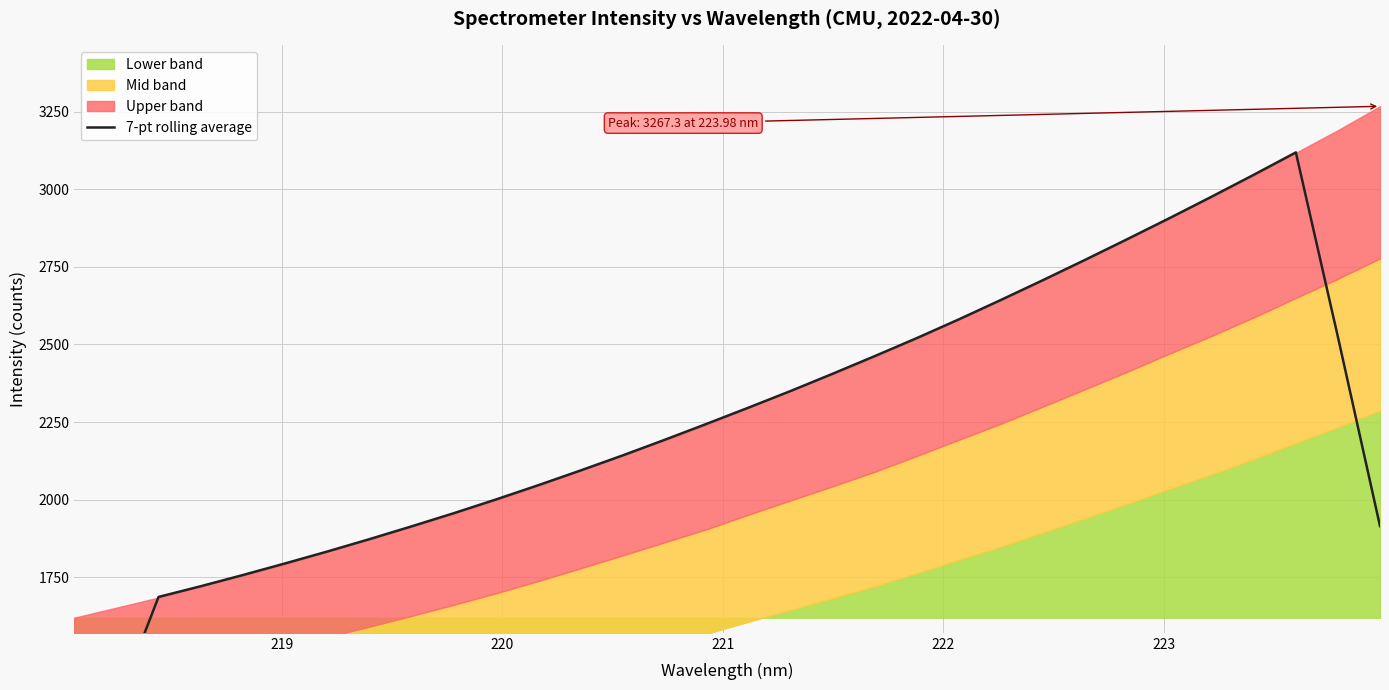

True or false: the data has more than 2 interior local peaks.

False